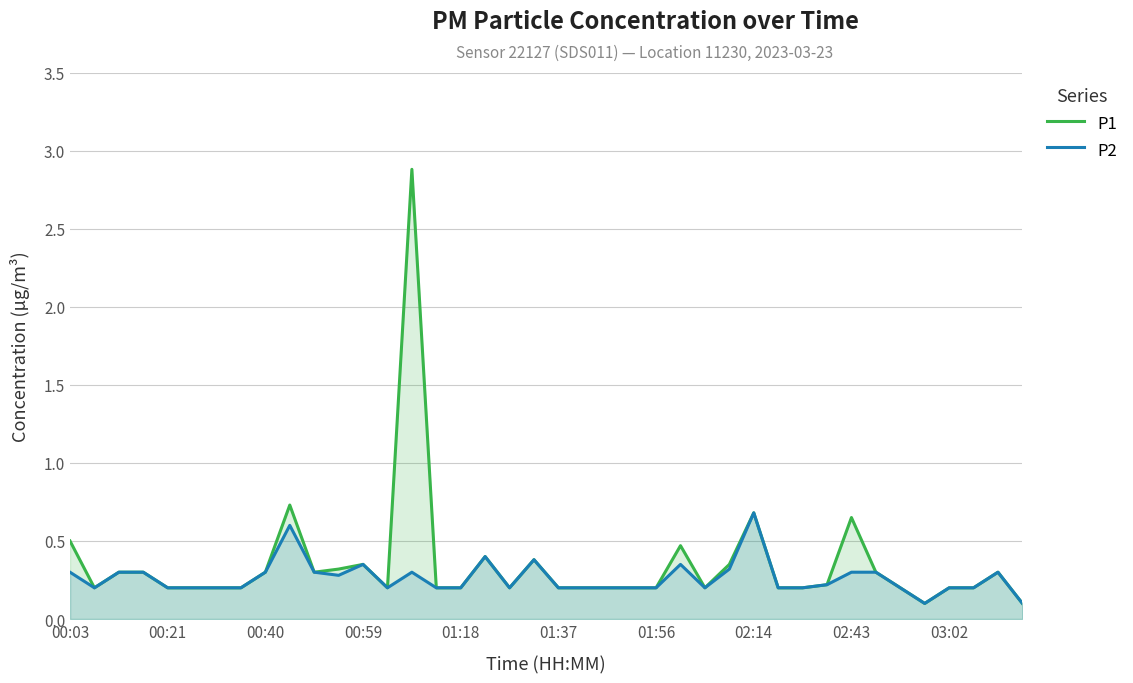

The value of P2 at 00:03 is 0.3. True or false?

True